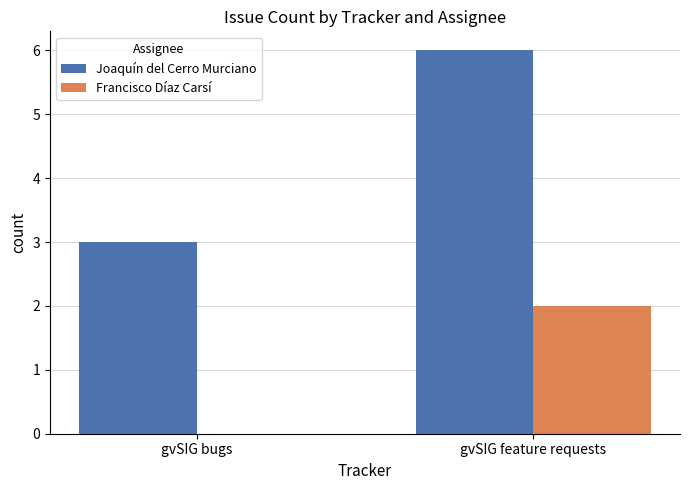

Which series has the largest range (max minus min)?

Joaquín del Cerro Murciano